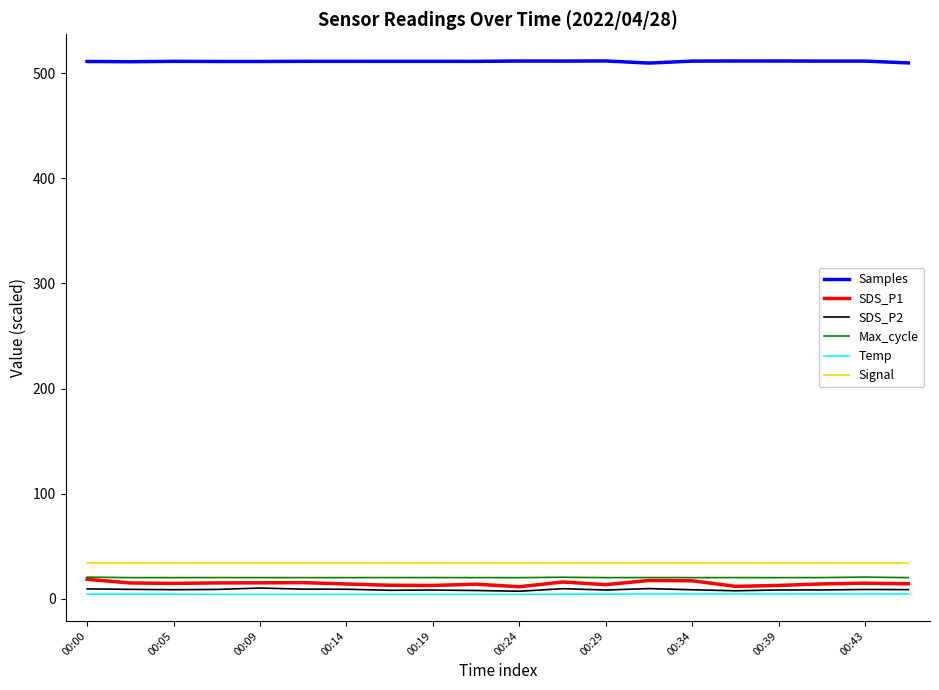

Which series has the largest total across all categories?

Samples